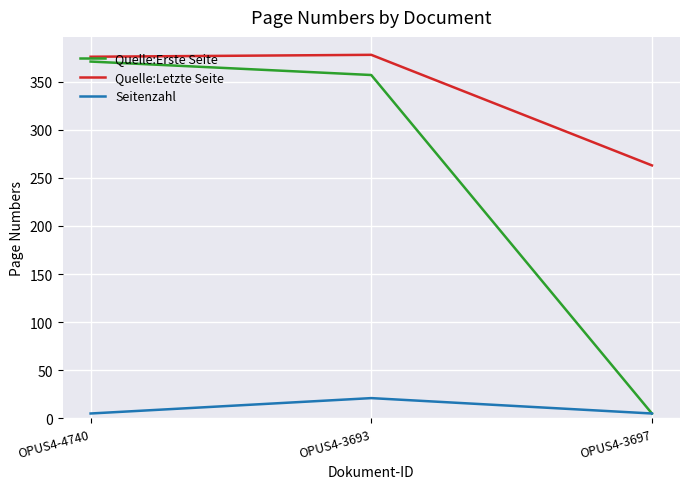

Count the number of data series in this chart.

3